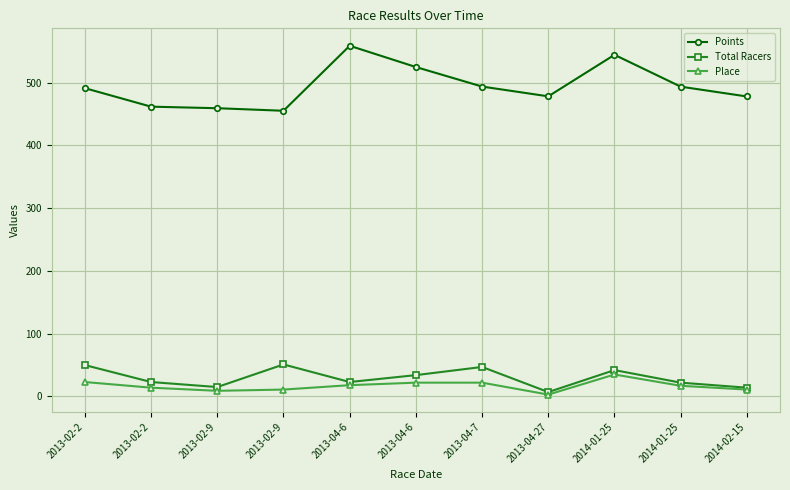

Which series has the largest range (max minus min)?

Points